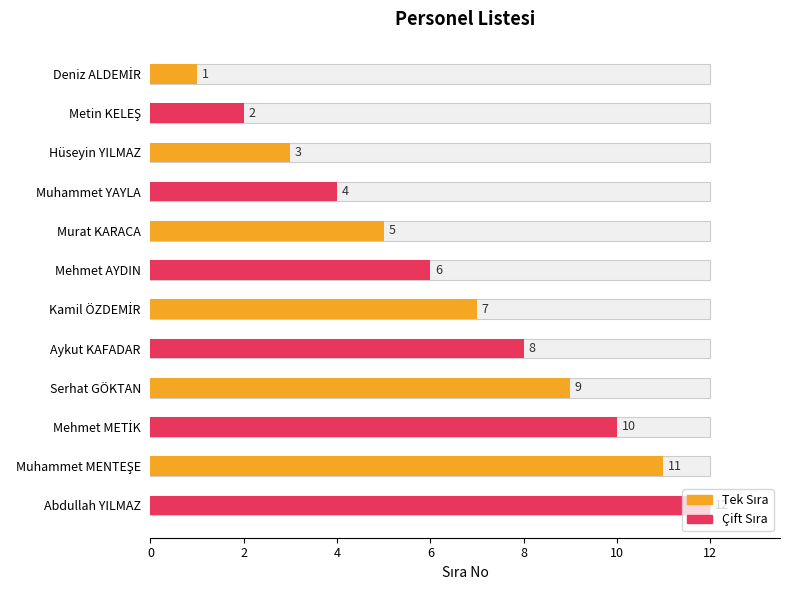

The chart shows a value of 1 at Deniz ALDEMİR. True or false?

True